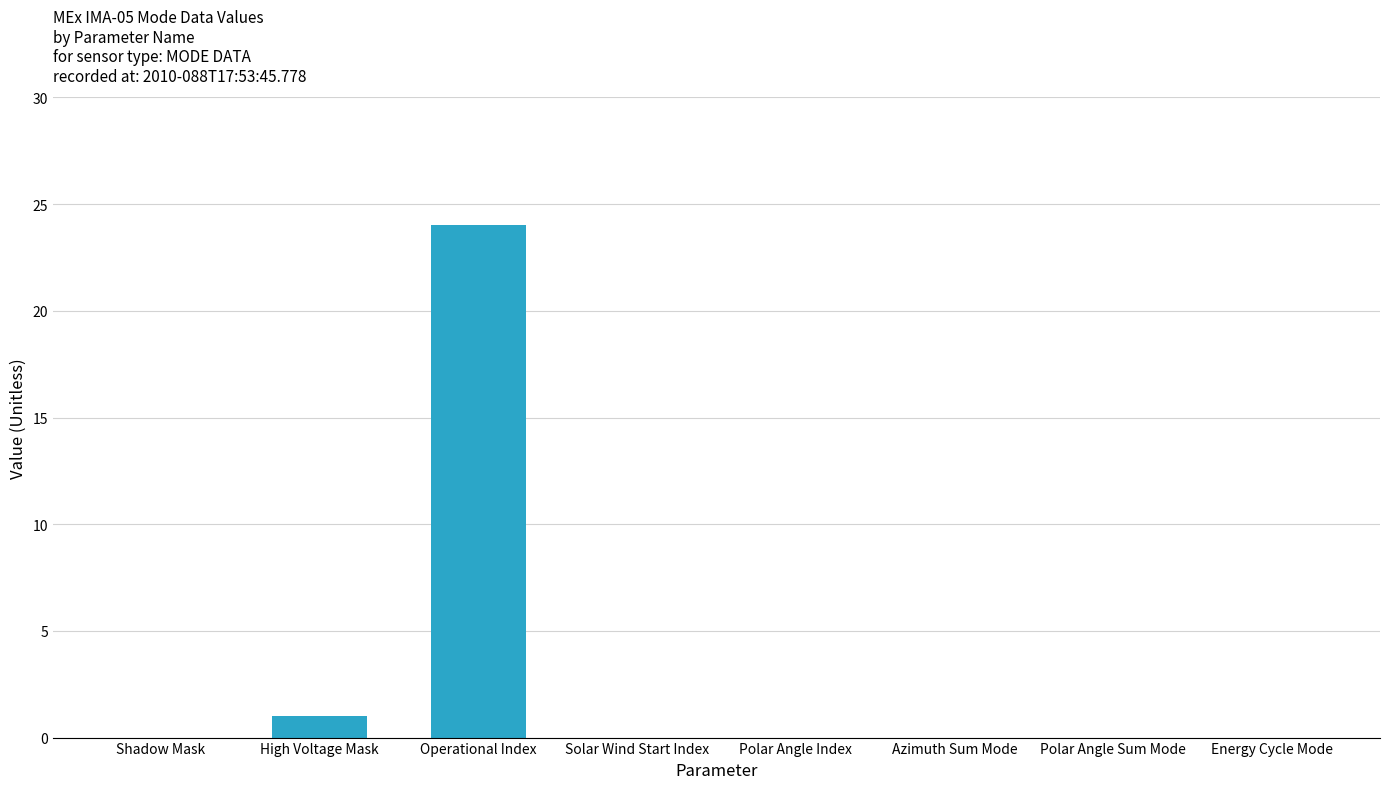

What is the change in value from High Voltage Mask to Operational Index?

+23